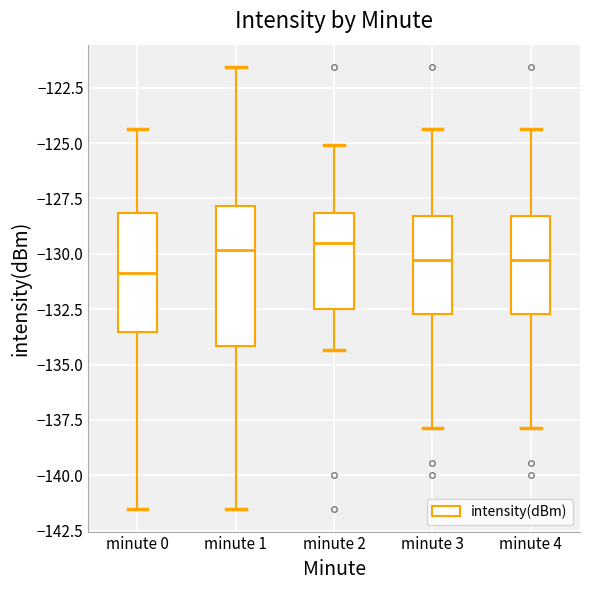

Where is the lower edge of the box for minute 3 on the y-axis? The values are not printed on the chart, so give them approximately, as read against the axis.

-132.5